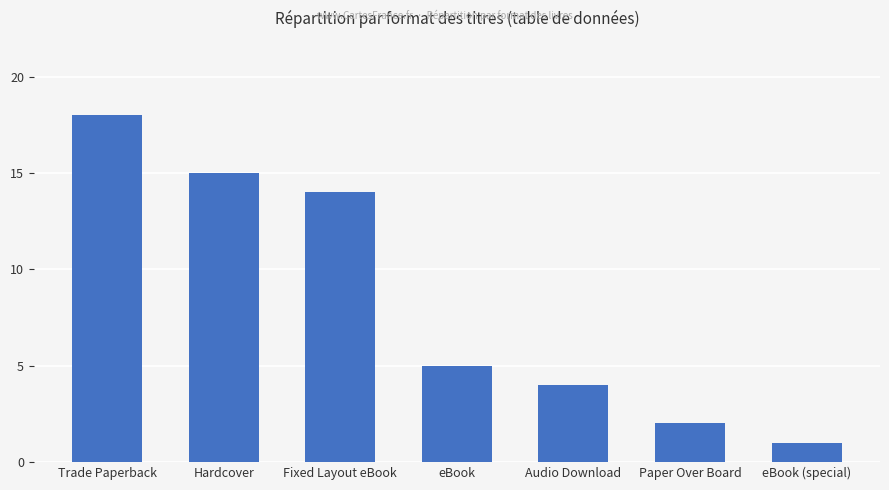

True or false: the data shows 1 at Paper Over Board.

False